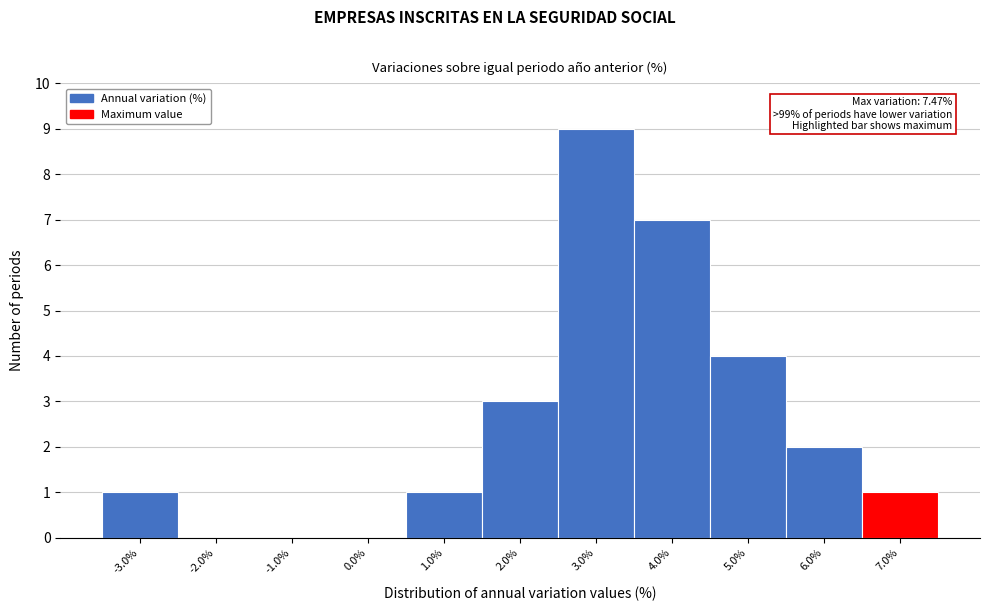

Reading right to left, what are all the values shown in this chart?

7.0%=1	6.0%=2	5.0%=4	4.0%=7	3.0%=9	2.0%=3	1.0%=1	0.0%=0	-1.0%=0	-2.0%=0	-3.0%=1